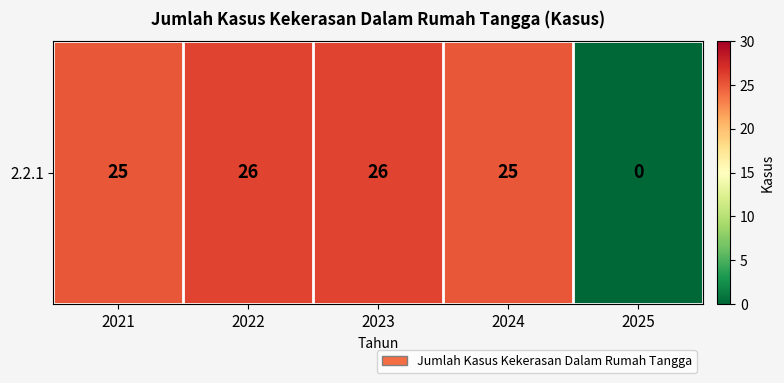

Is it true that the value at 2024 is 11?

False